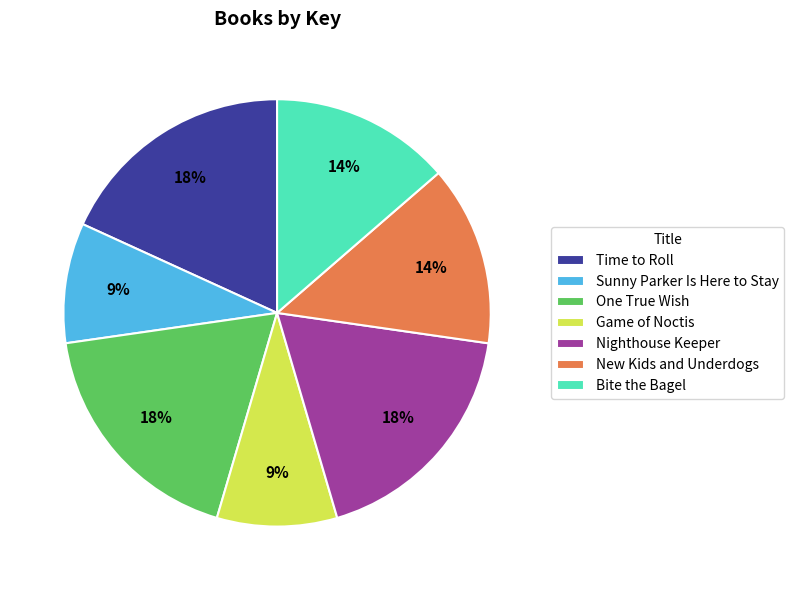

Is the sum of Bite the Bagel and Sunny Parker Is Here to Stay greater than half?

No